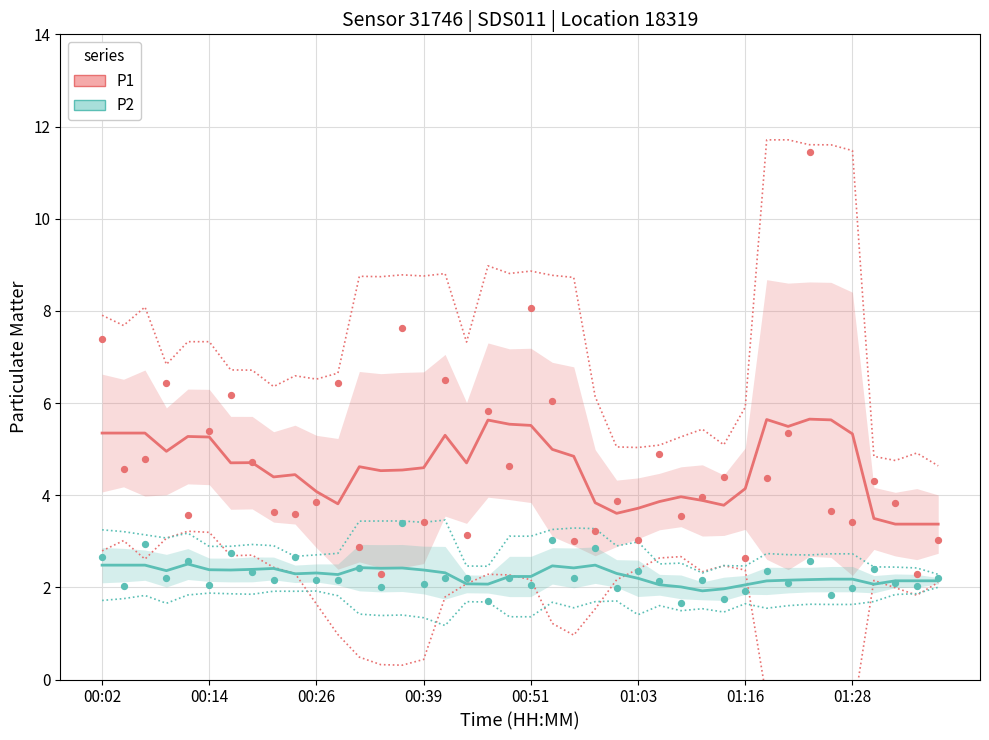

At how many categories does at least one series exceed 3?

40